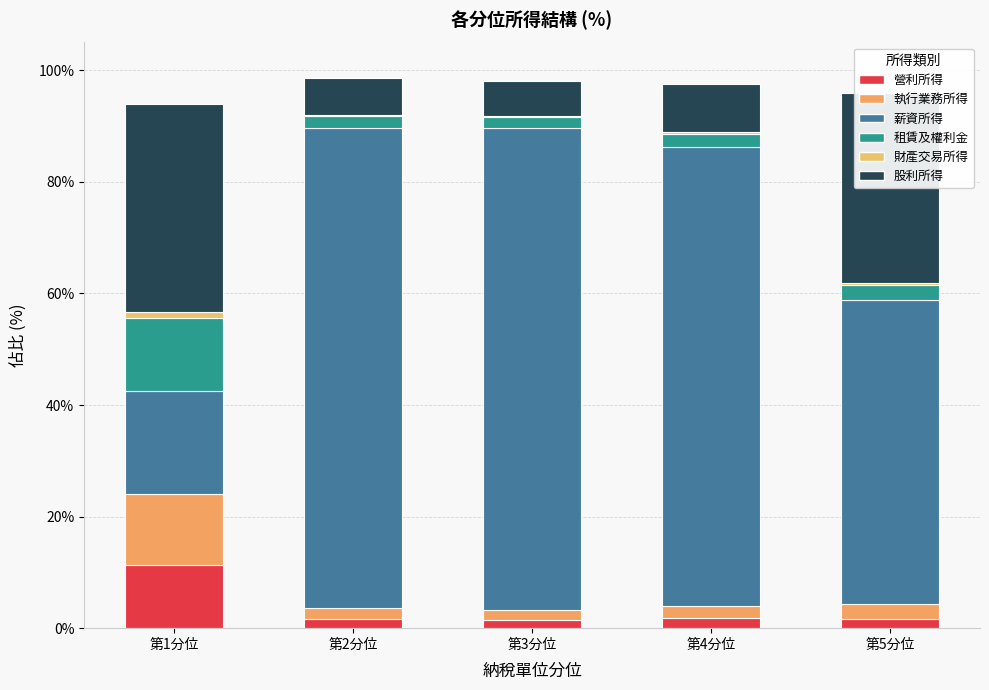

Where does the 執行業務所得 series first go above 2?

第1分位